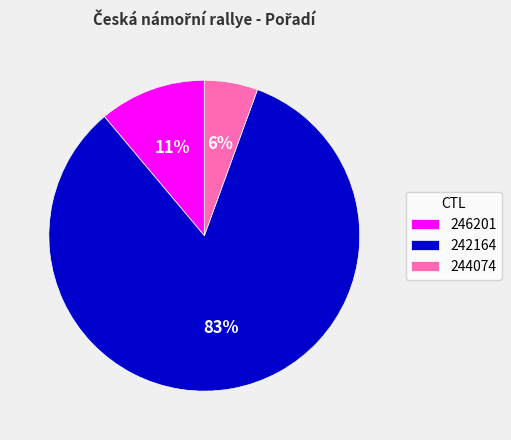

To the nearest percent, what is the combined percentage of 244074 and 242164?

89%